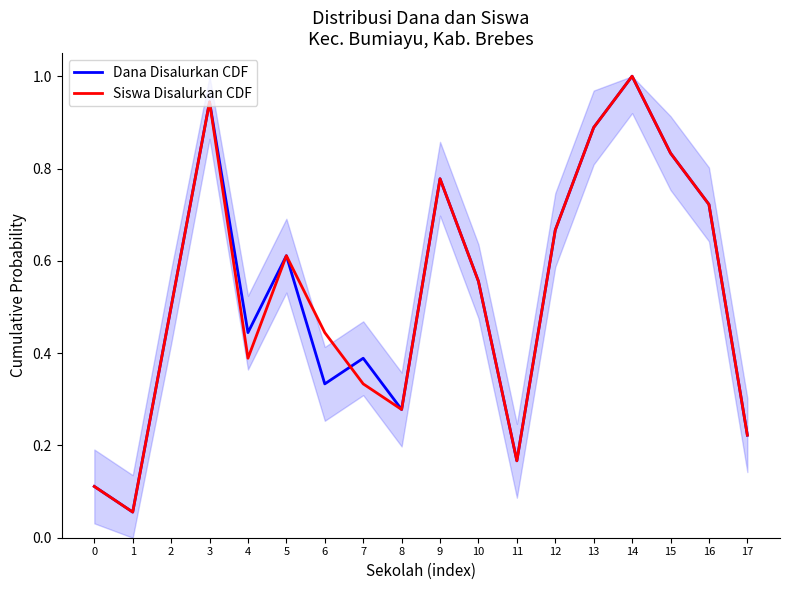

What is the approximate value of Dana Disalurkan CDF at 13?

0.9